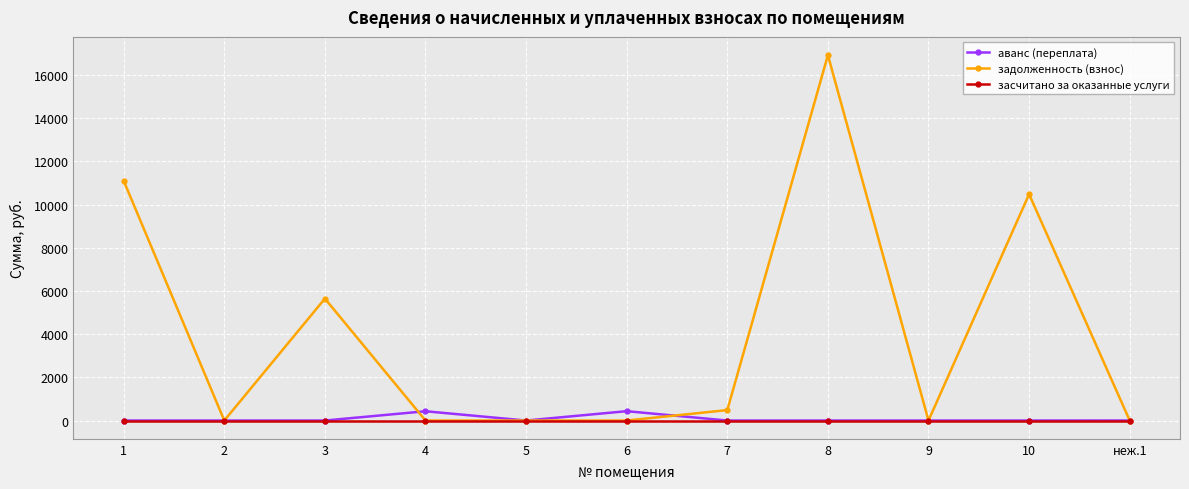

At which label does задолженность (взнос) reach its peak?

8